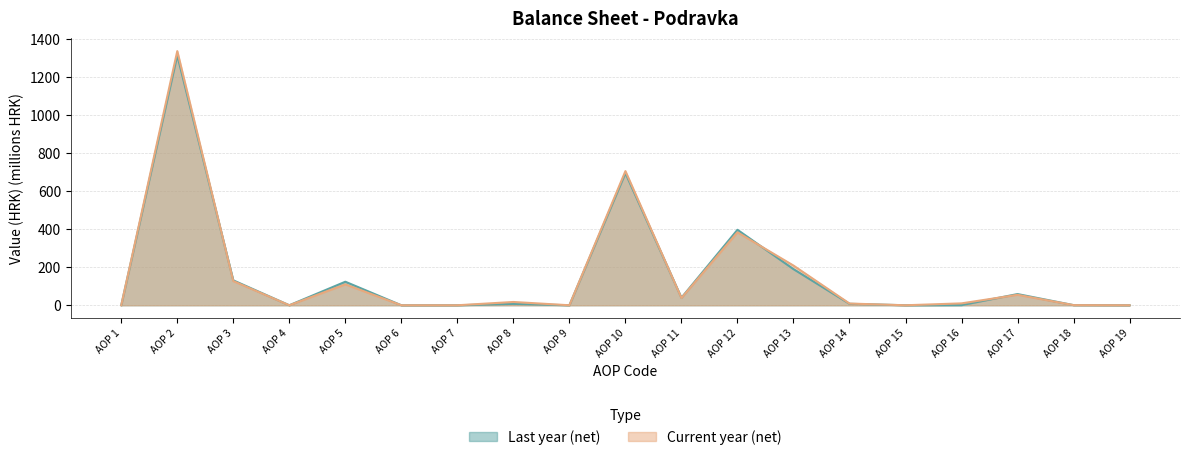

How many times do Current year (net) and Last year (net) cross each other?

4